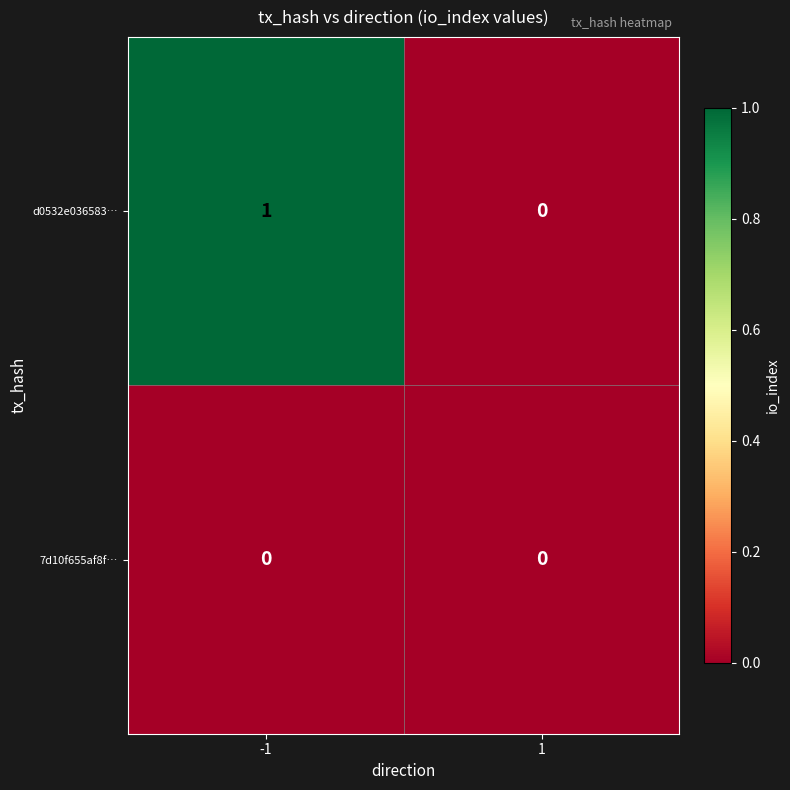

Reading left to right, extract all data points from this chart.

d0532e036583…: 1	0
7d10f655af8f…: 0	0